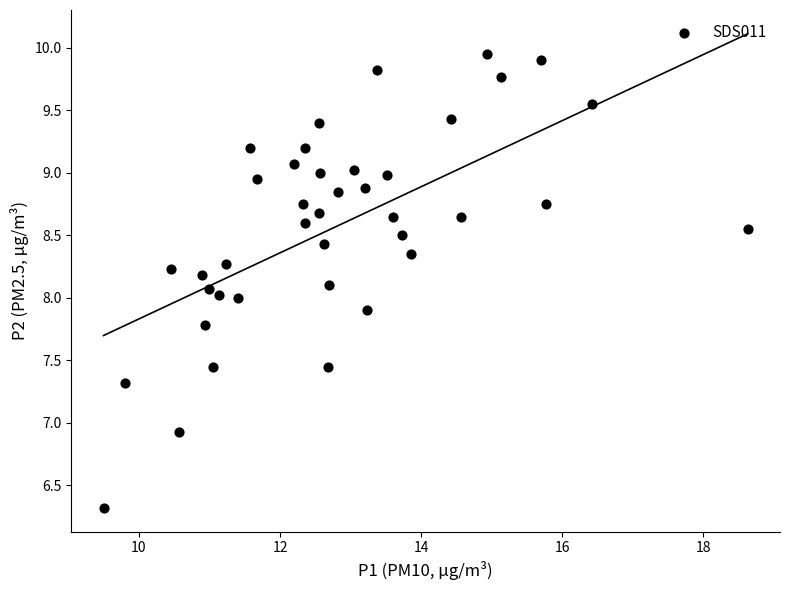

What is the range of Y values (max minus min)?

3.6